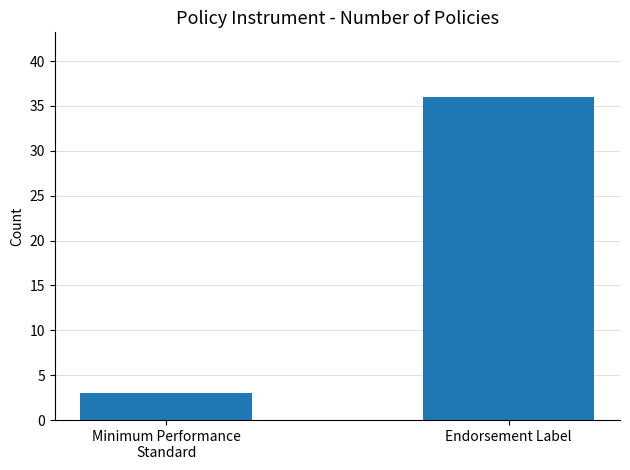

What is the minimum value shown in the chart?

3